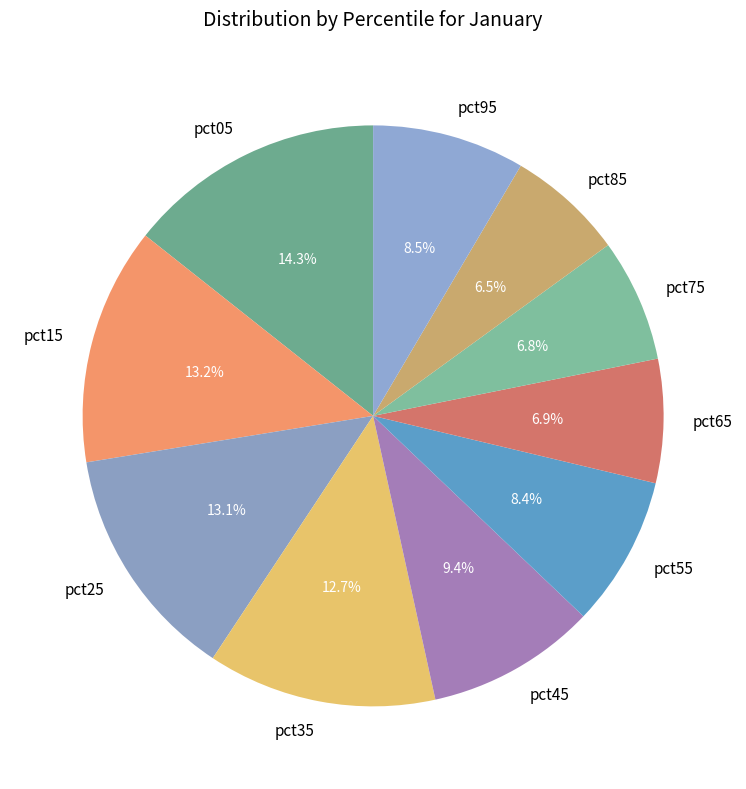

Which slice is the largest?

pct05